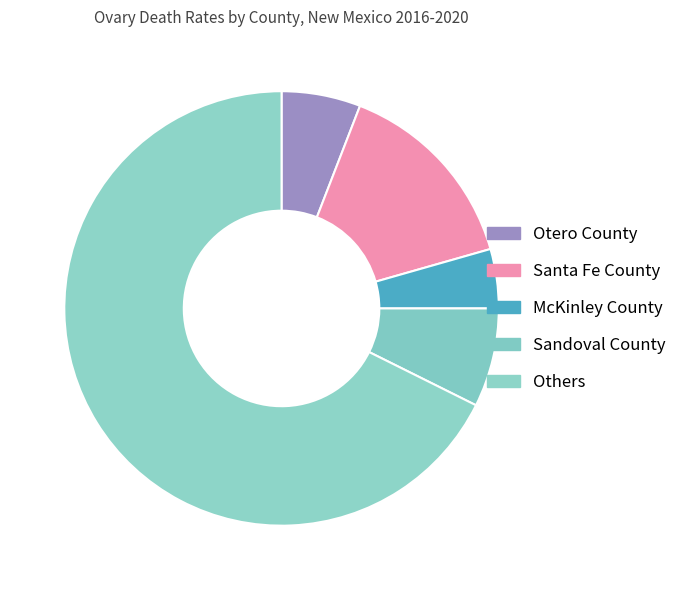

What percentage is the Santa Fe County slice, to the nearest percent?

15%